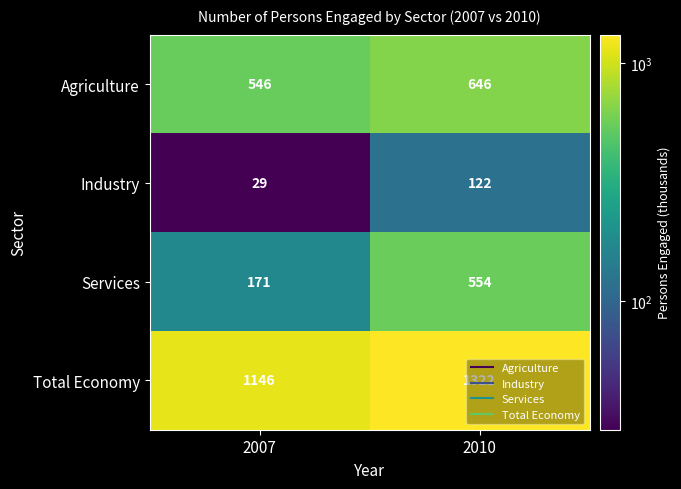

Where is Industry nearest to the value 75?

2007